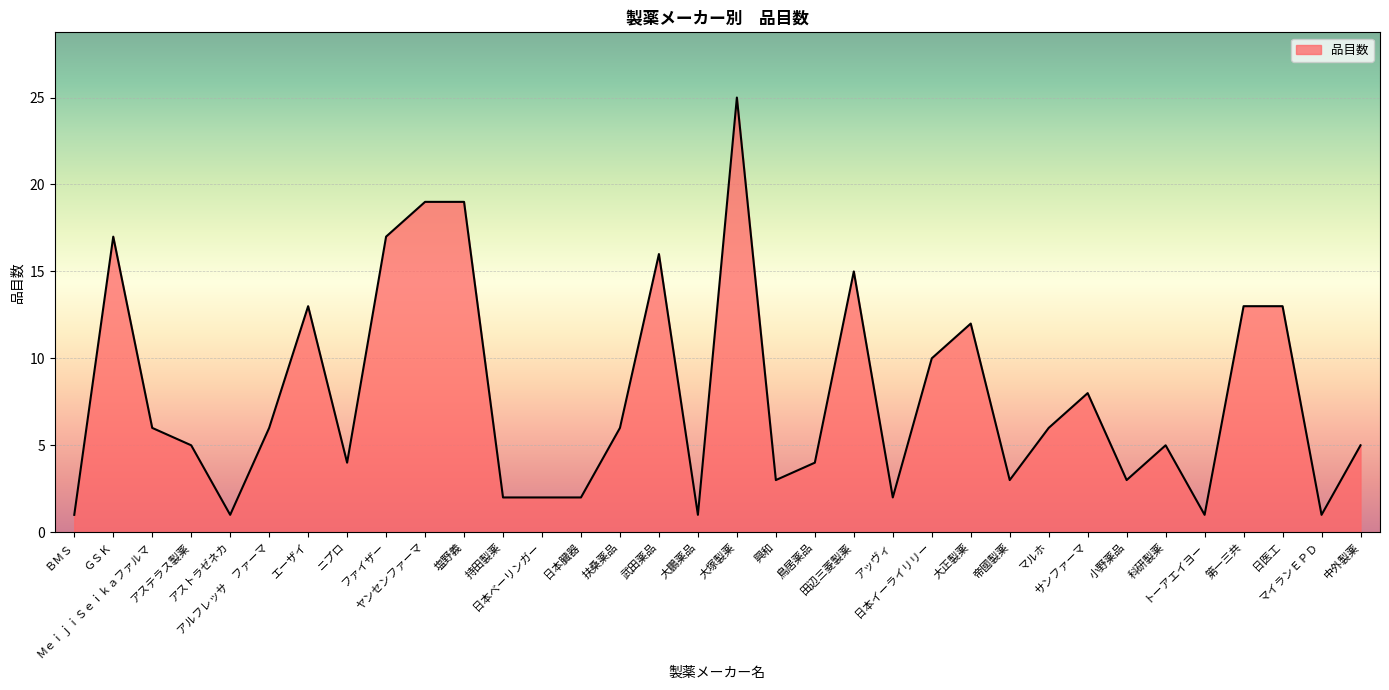

Does the chart have visible grid lines?

Yes